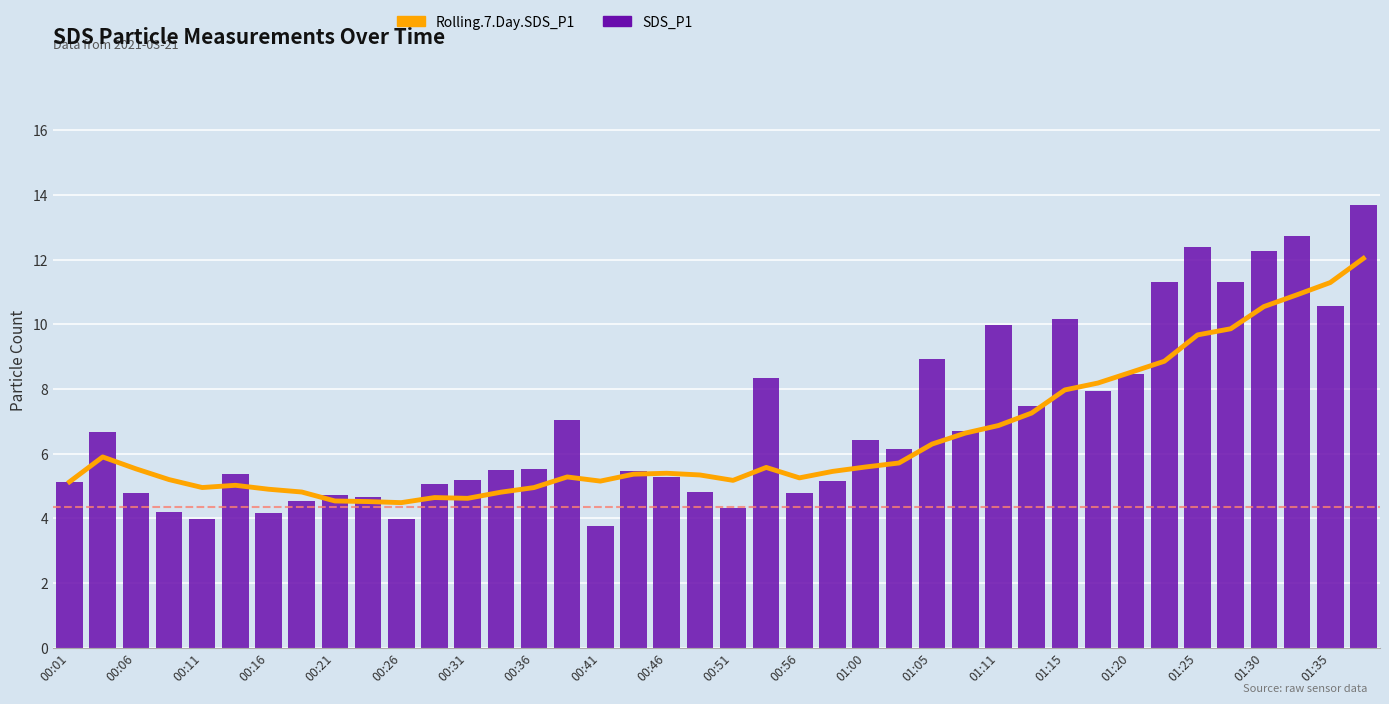

Which series has the widest spread of values?

SDS_P1